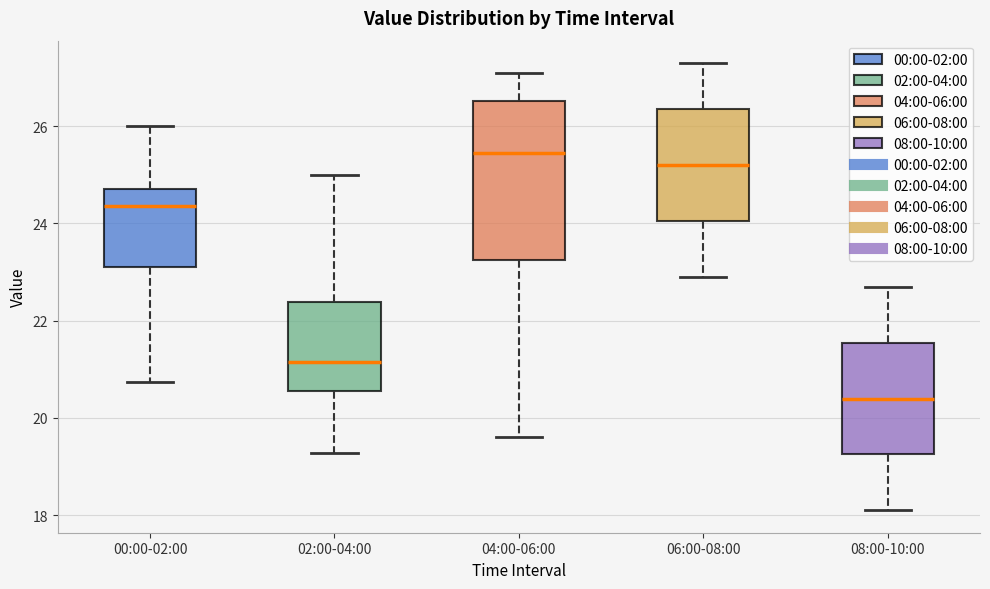

Reading left to right, transcribe this box plot: for each box, give where its median line is, the range the box spans, and where its two whiskers end, as read against the y-axis. The values are not printed on the chart, so give them approximately, as read against the axis.

00:00-02:00: median 24.4, box 23.2 to 24.8, whiskers 20.8 to 26.0
02:00-04:00: median 21.2, box 20.6 to 22.4, whiskers 19.2 to 25.0
04:00-06:00: median 25.4, box 23.2 to 26.6, whiskers 19.6 to 27.2
06:00-08:00: median 25.2, box 24.0 to 26.4, whiskers 23.0 to 27.4
08:00-10:00: median 20.4, box 19.2 to 21.6, whiskers 18.2 to 22.8